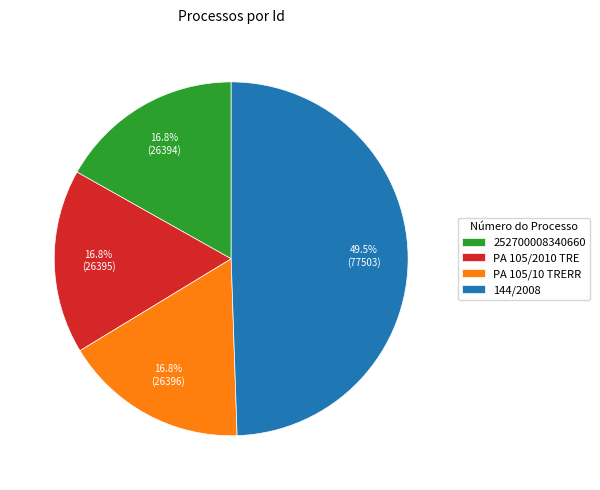

How much of the chart is everything except 252700008340660?

83.2%